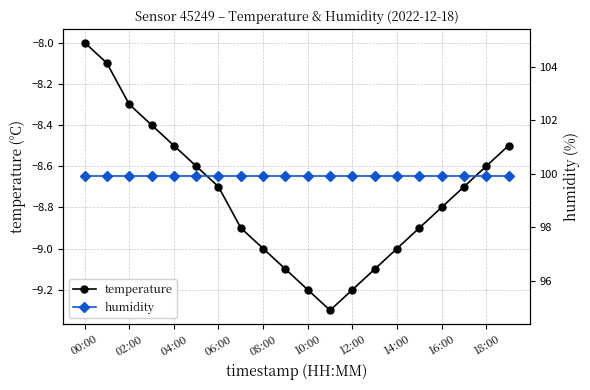

At which category is the sum across all series the highest?

00:00